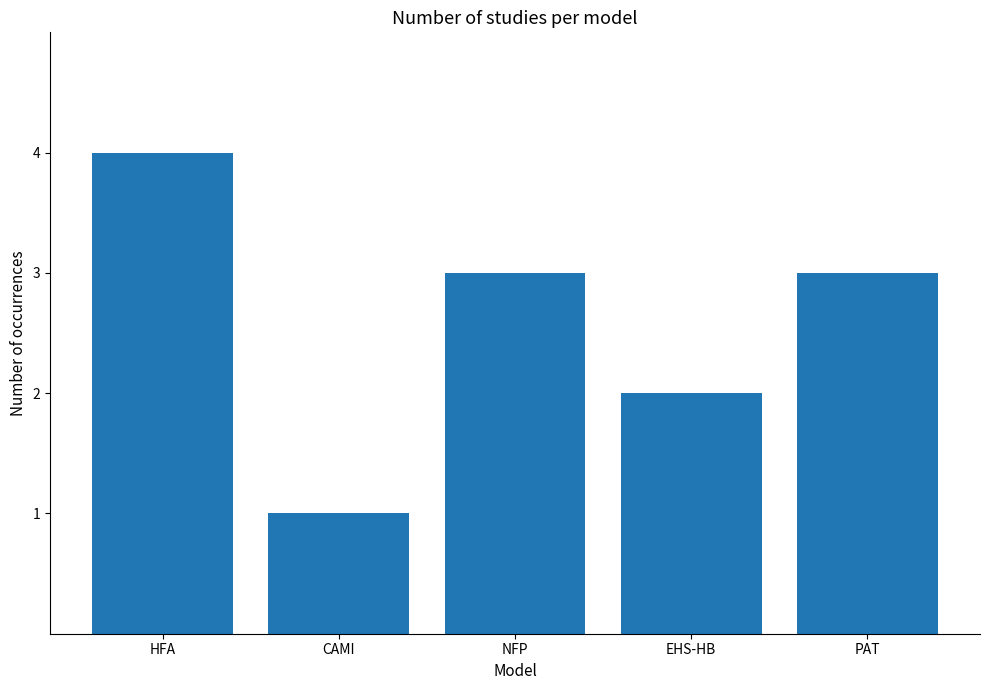

What is the minimum value shown in the chart?

1